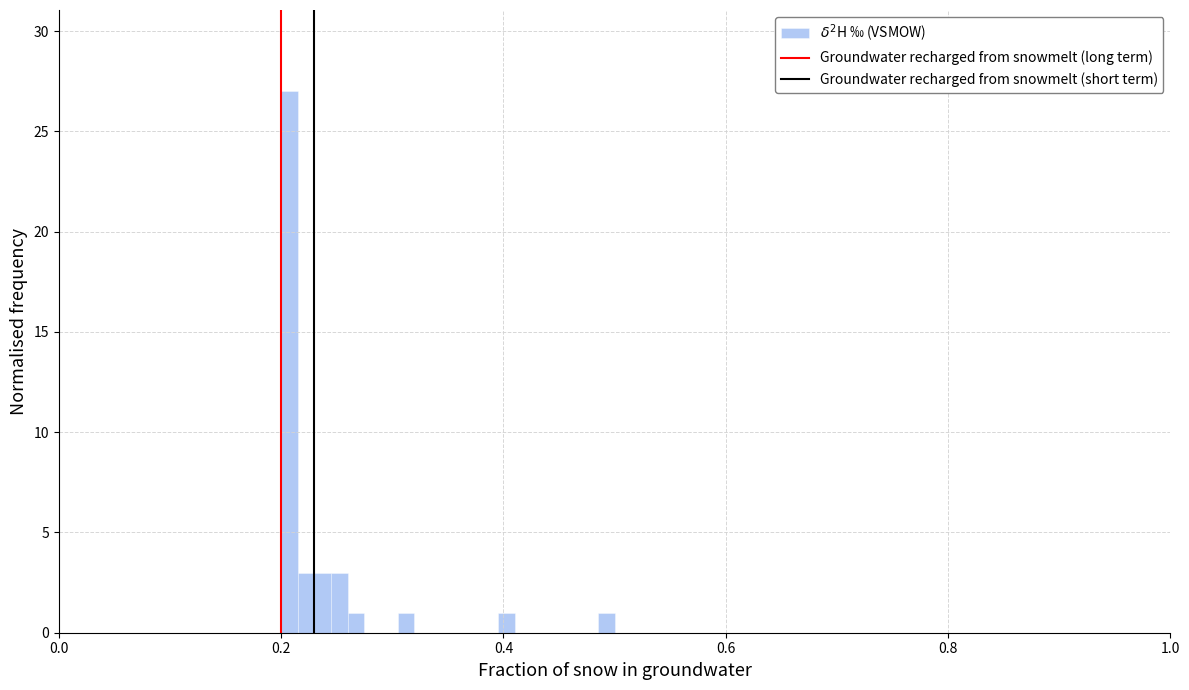

Read against the x-axis, roughly where is the centre of the tallest bar?

0.20